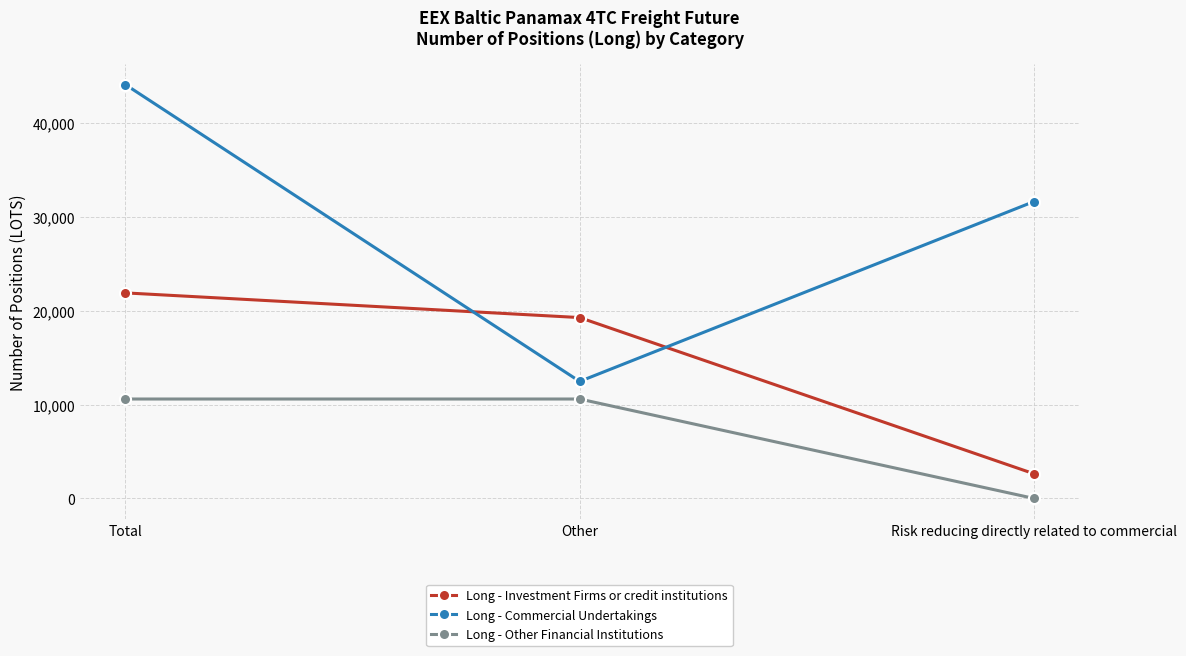

What are all the series names shown in the legend?

Long - Investment Firms or credit institutions, Long - Commercial Undertakings, Long - Other Financial Institutions